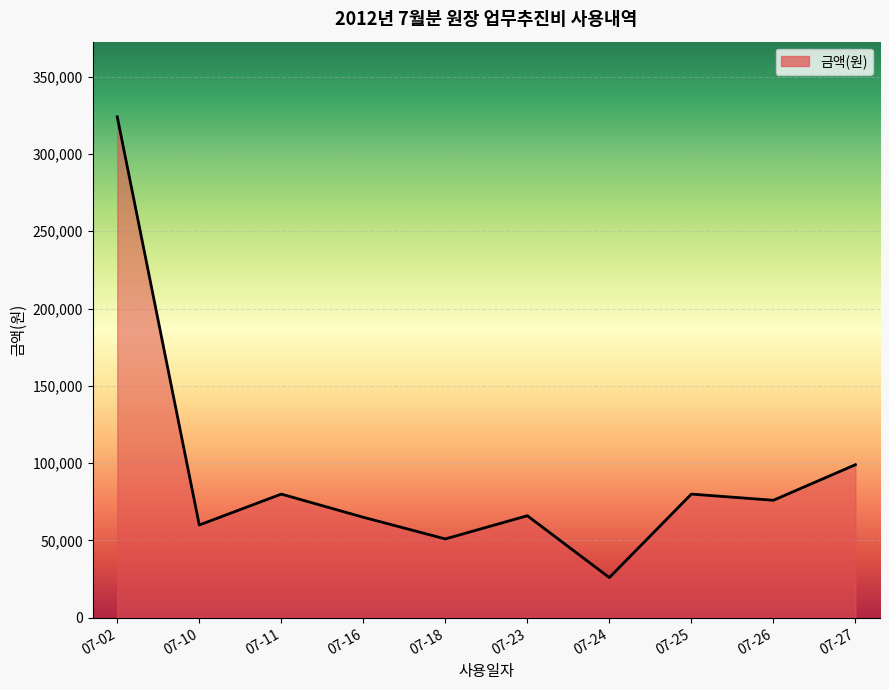

List the labels in order of value, smallest first.

07-24, 07-18, 07-10, 07-16, 07-23, 07-26, 07-11, 07-25, 07-27, 07-02